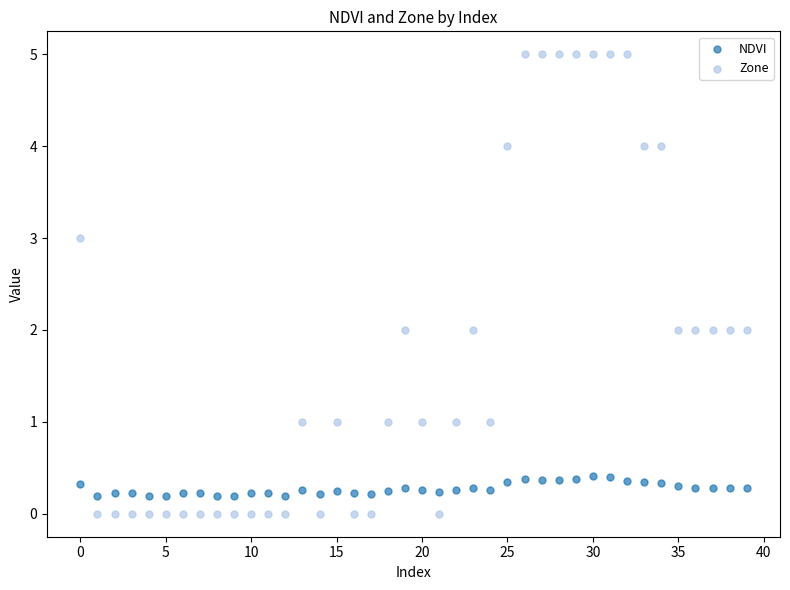

Across all data points, what is the range of Y values (max minus min)?

5.0